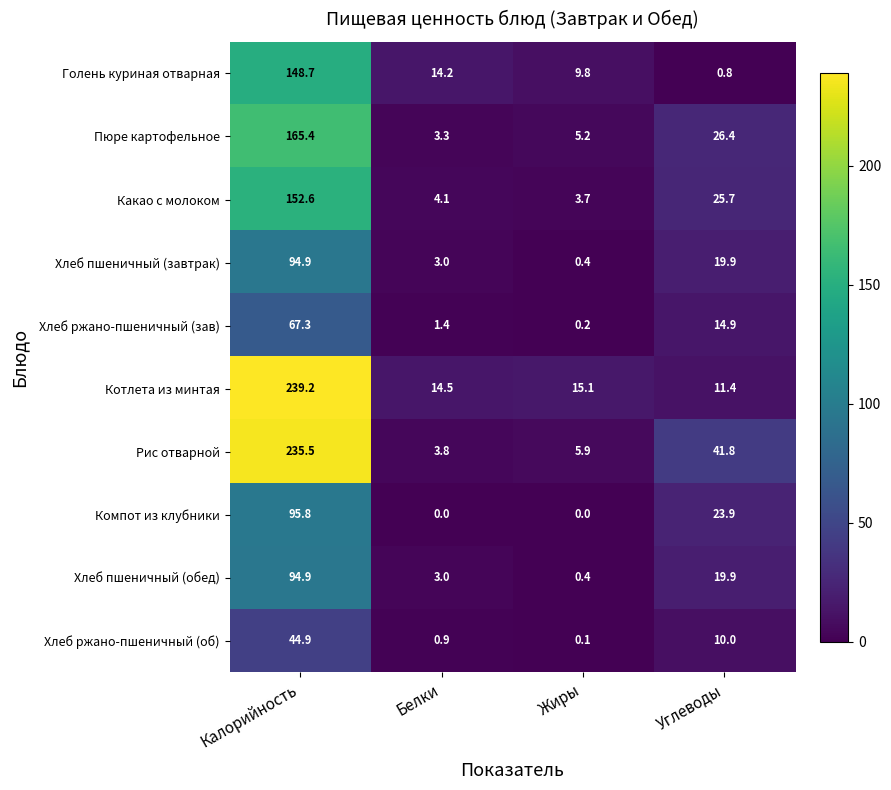

What is the difference between the highest and lowest values at Белки?

14.5